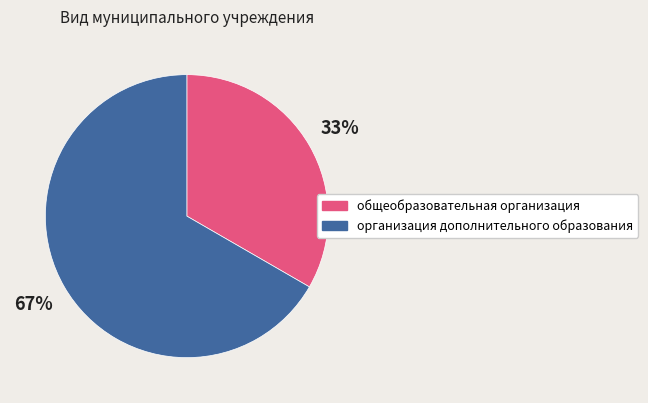

What is the majority slice?

организация дополнительного образования